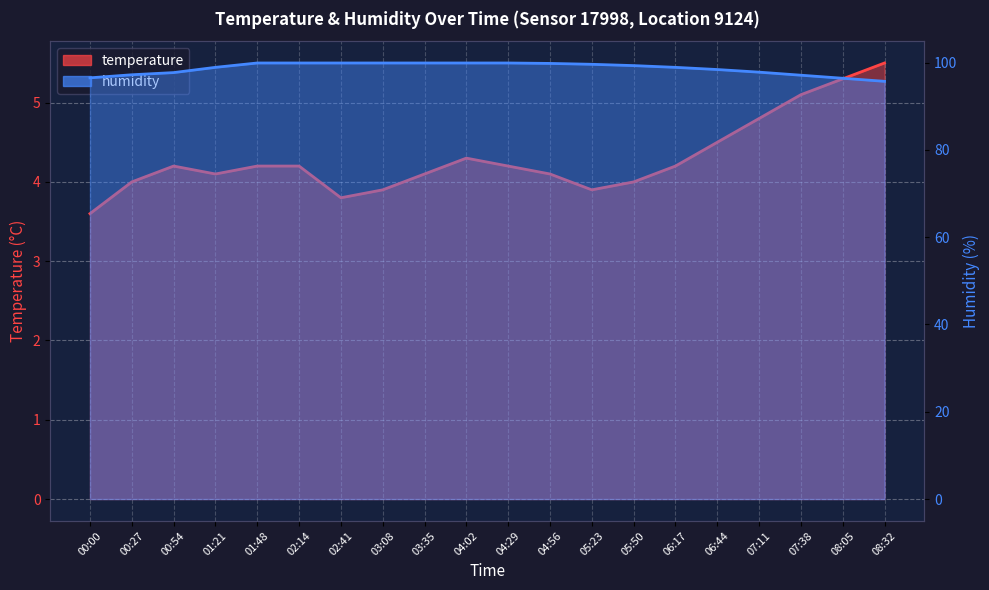

What is the difference between the maximum and minimum values in the humidity series?

4.2